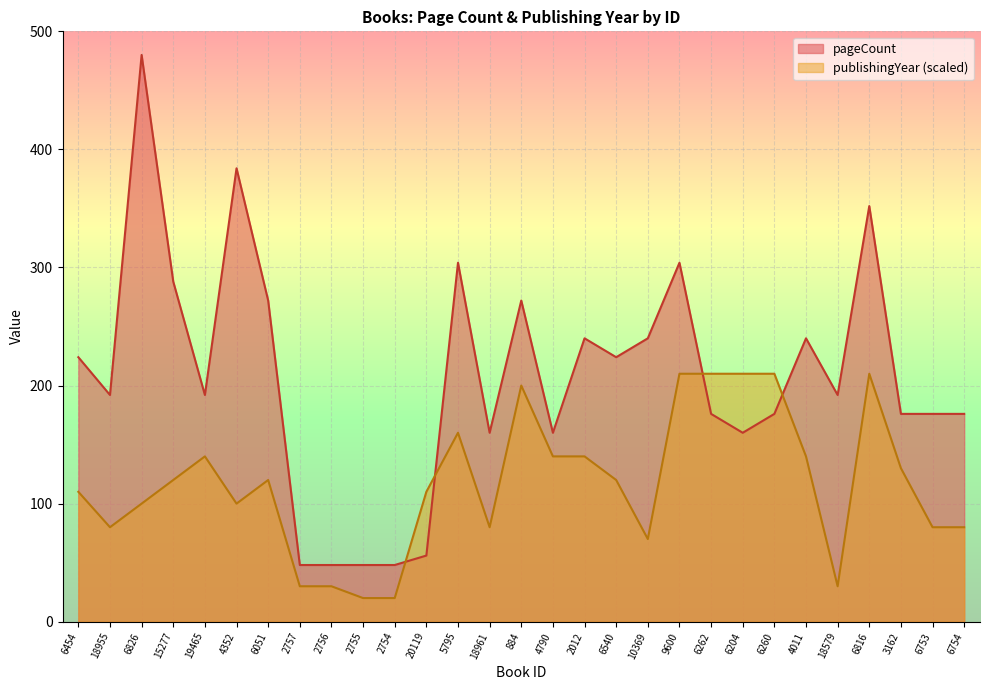

Is the value of publishingYear at 6826 greater than the value of pageCount at 18955?

No